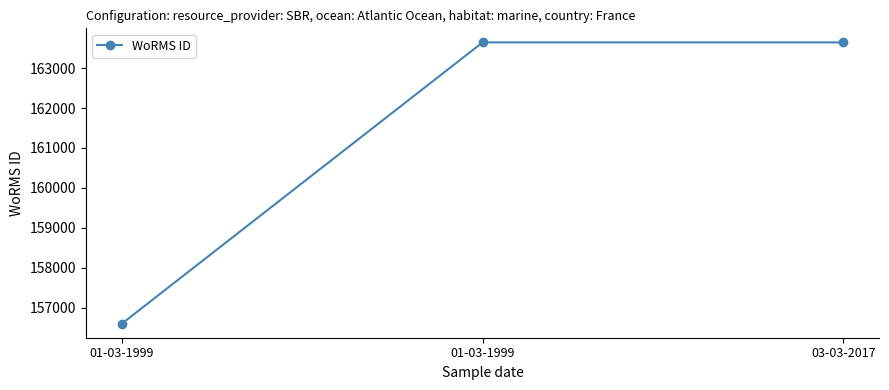

What is the sum of the values at 01-03-1999 and 03-03-2017?

327292